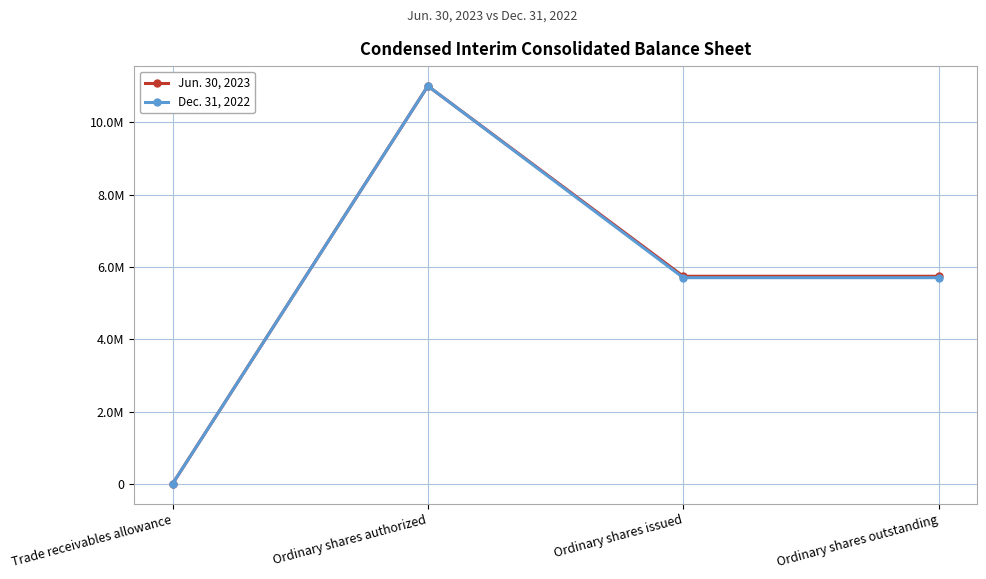

Is it true that Jun. 30, 2023 equals 257 at Trade receivables allowance?

False